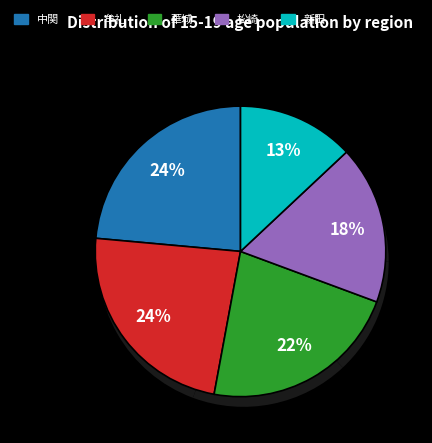

Does 佐波 account for over 50% of the chart?

No